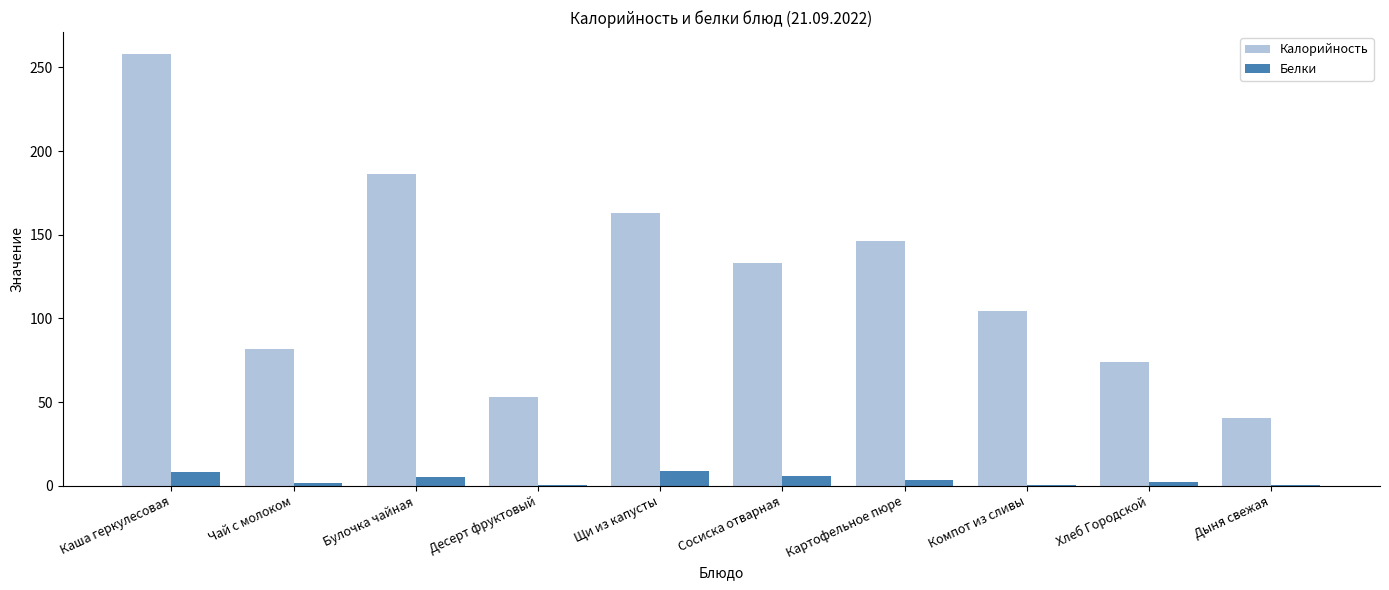

At which label does Белки first exceed 3?

Каша геркулесовая